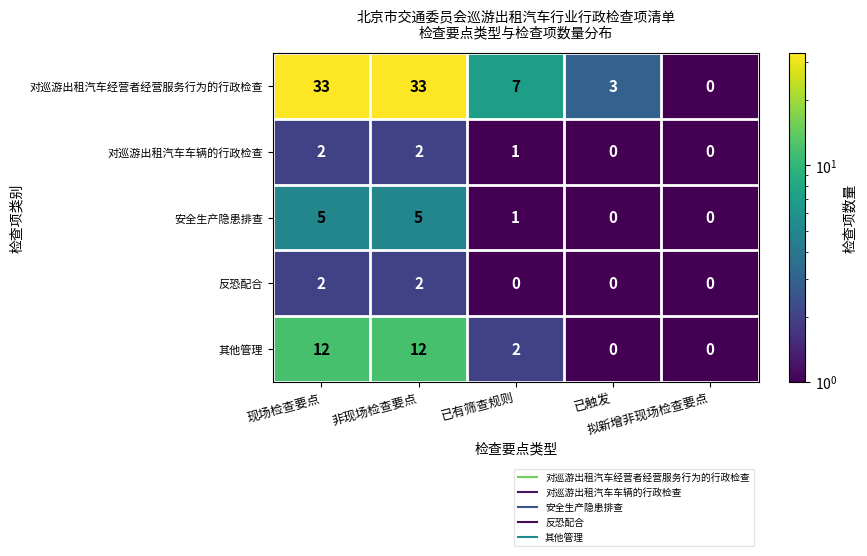

How many values in the 对巡游出租汽车经营者经营服务行为的行政检查 series are below 7?

2